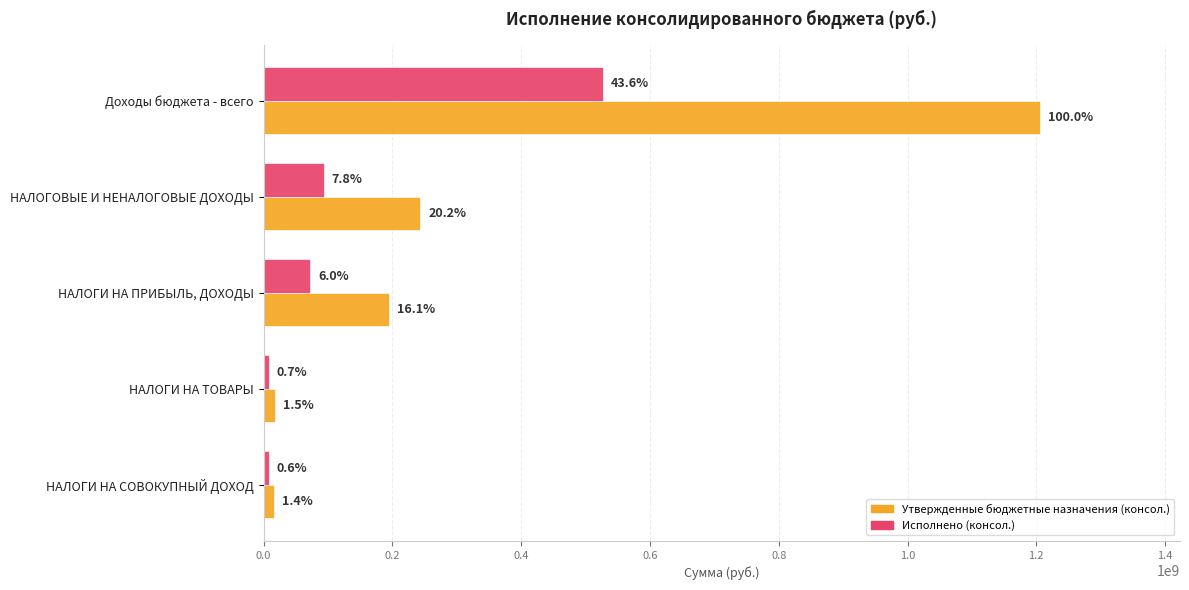

Which series has the widest spread of values?

Утвержденные бюджетные назначения (консол.)